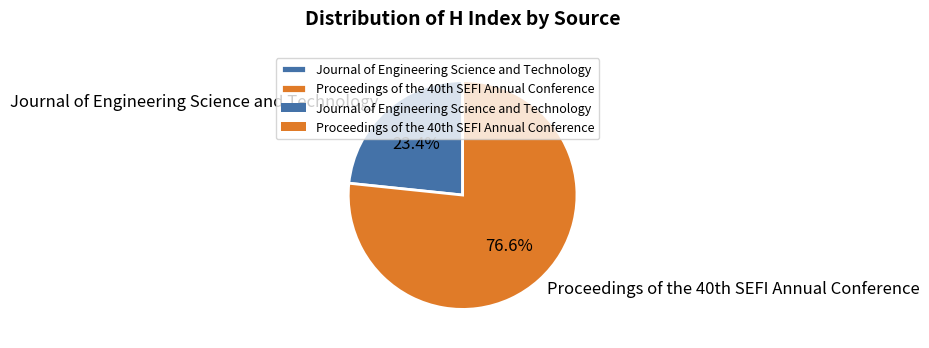

The Journal of Engineering Science and Technology slice represents 23% of the pie. True or false?

True